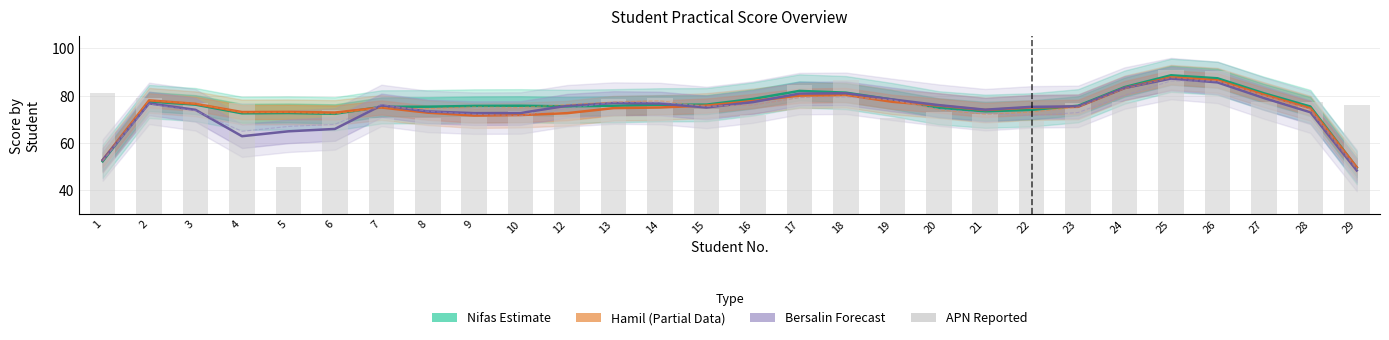

Does the chart contain any negative values?

No